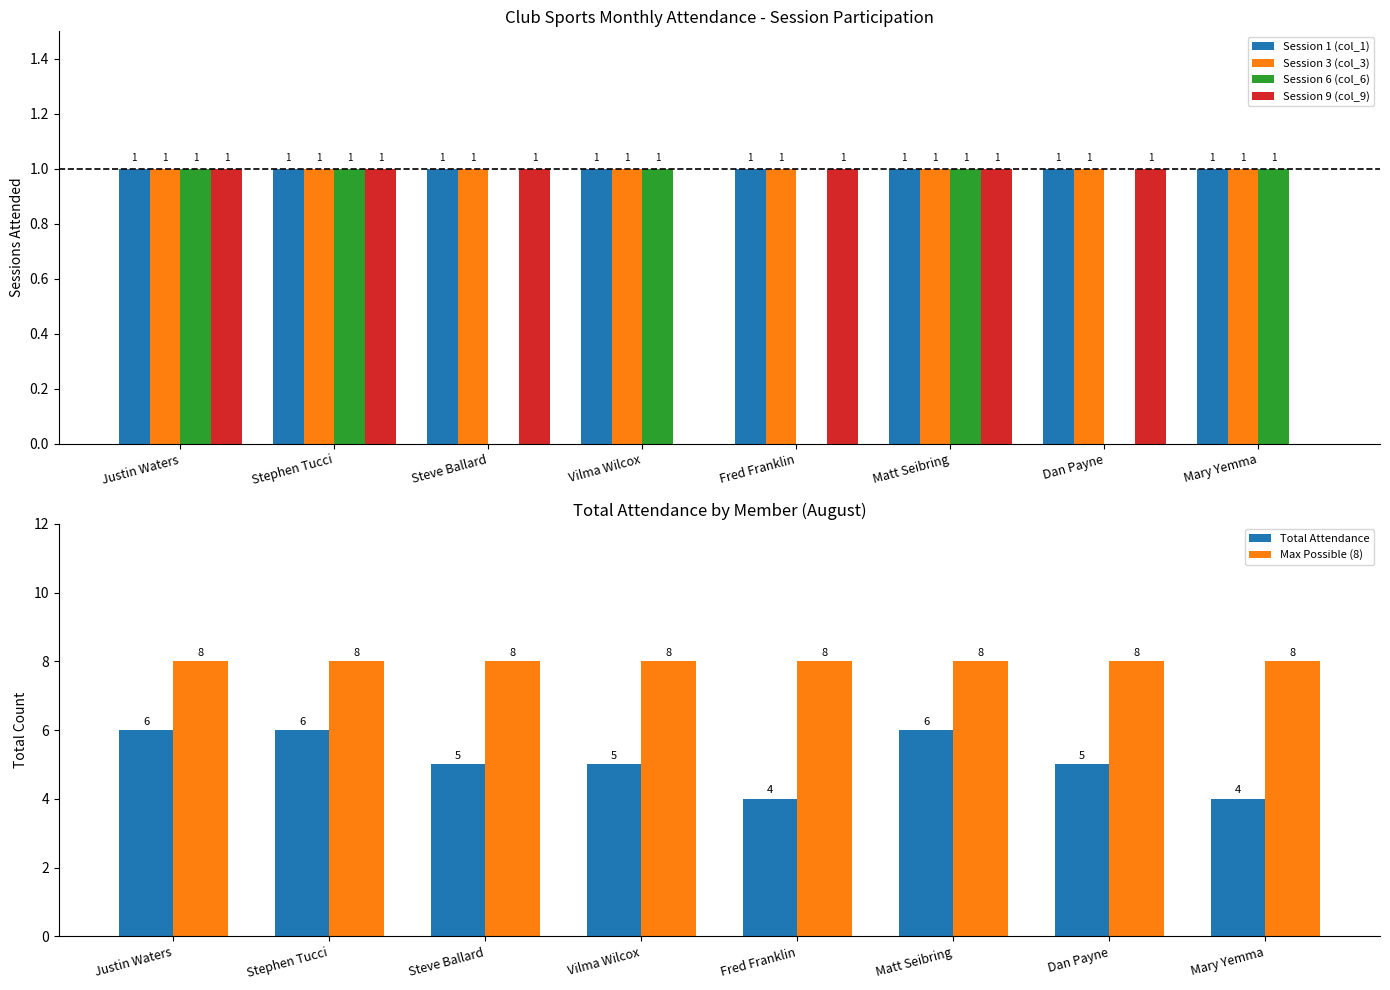

What is the greatest value displayed?

8